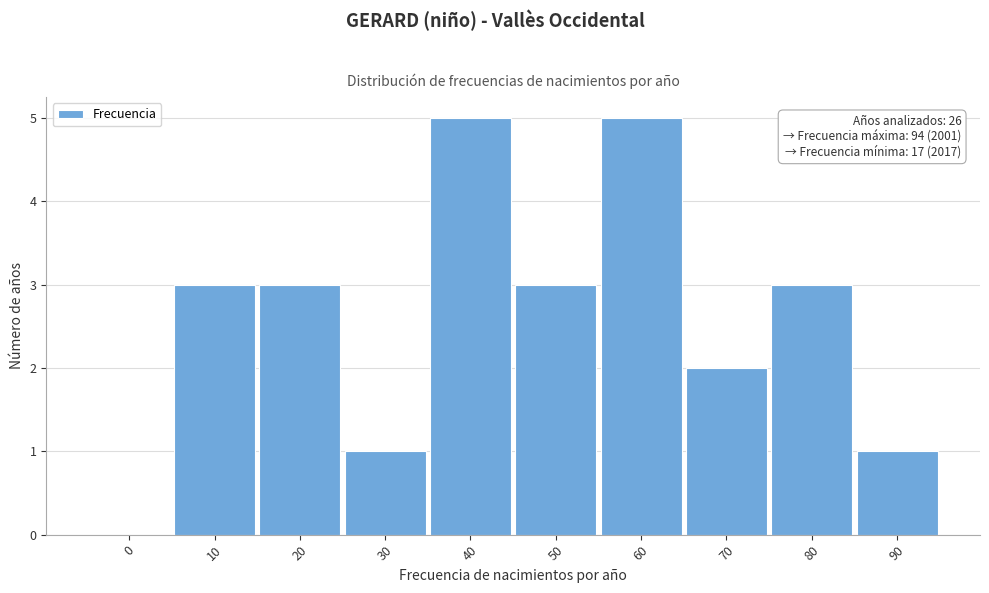

Reading left to right, list all the values displayed in this chart.

0=0	10=3	20=3	30=1	40=5	50=3	60=5	70=2	80=3	90=1